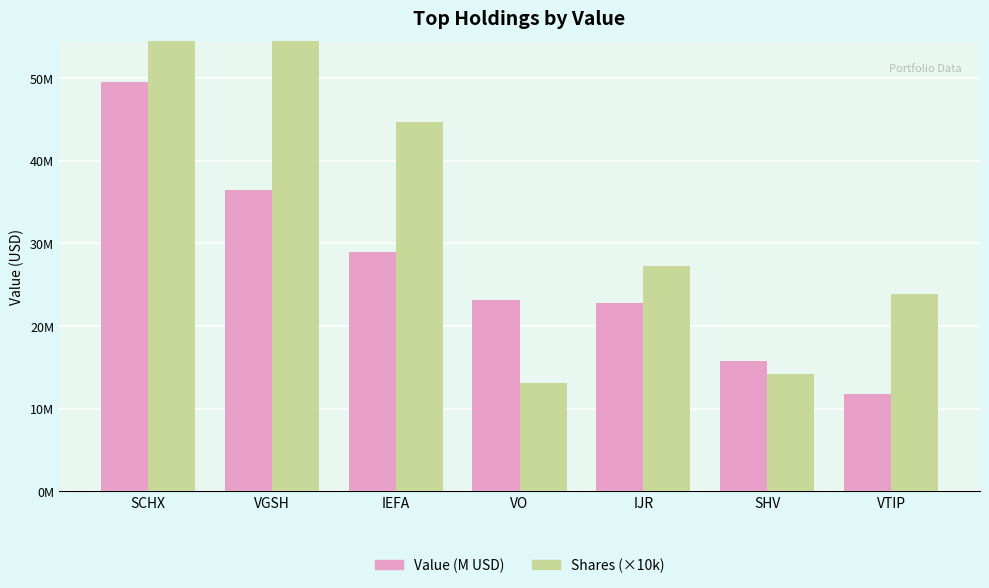

Reading right to left, list all the values displayed in this chart.

Value (M USD): VTIP=11.8	SHV=15.7	IJR=22.8	VO=23.2	IEFA=29.0	VGSH=36.5	SCHX=49.5
Shares (×10k): VTIP=23.9	SHV=14.2	IJR=27.3	VO=13.1	IEFA=44.7	VGSH=60.1	SCHX=64.6